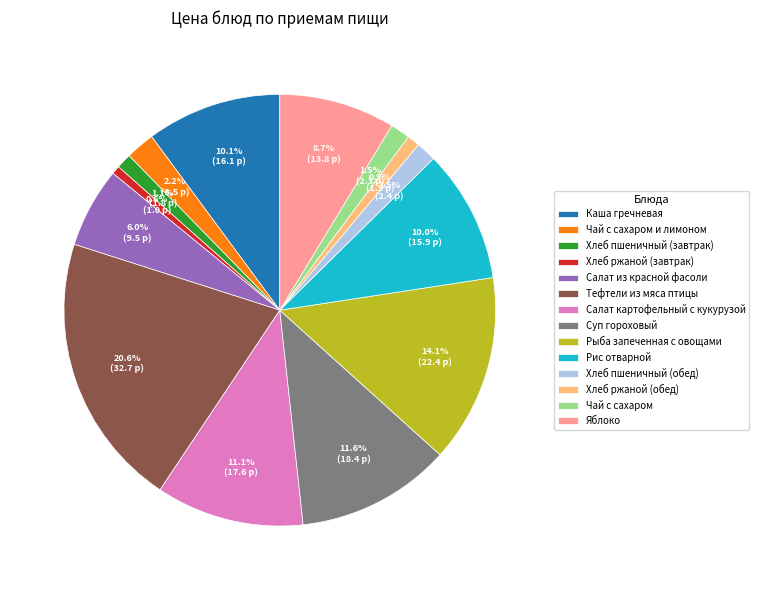

What percentage is NOT represented by Рыба запеченная с овощами?

85.9%